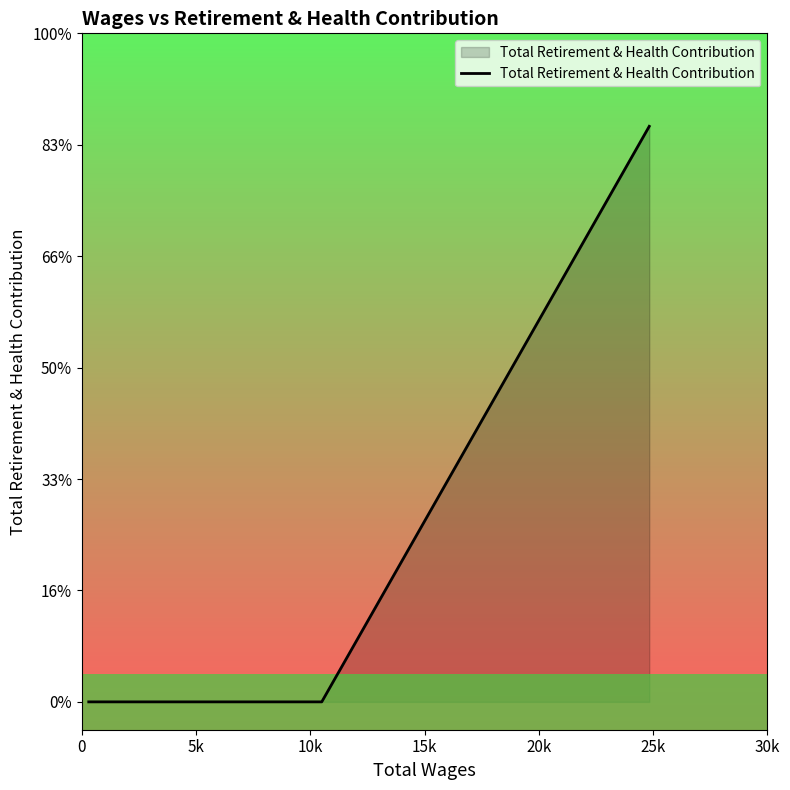

What is the difference between the maximum and minimum values?

10331